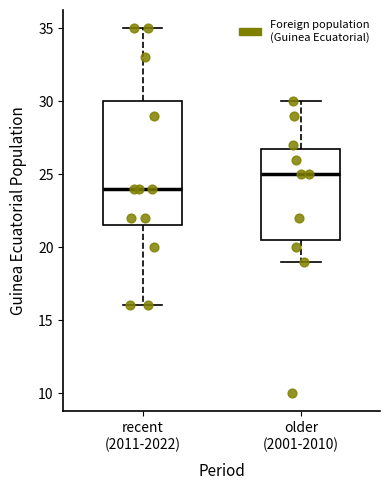

Where does the median line of the box for recent (2011-2022) sit on the y-axis? The values are not printed on the chart, so give them approximately, as read against the axis.

24.0